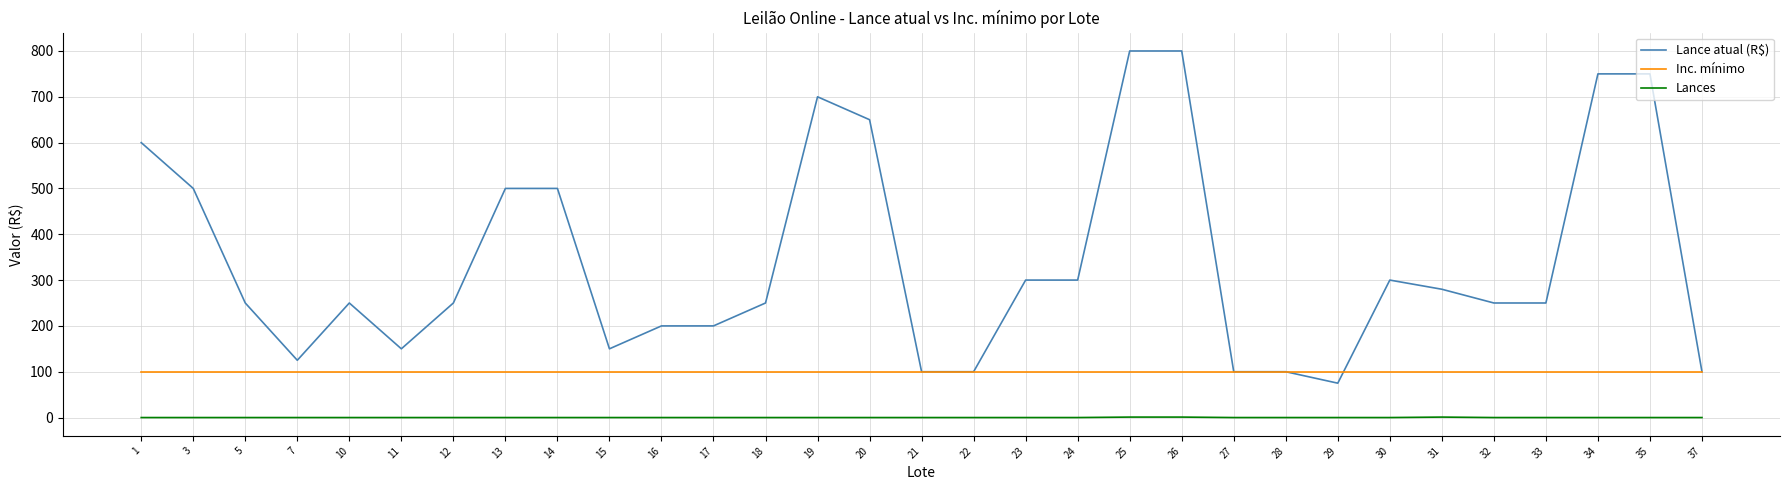

The Lance atual (R$) series shows 800 at 25. True or false?

True